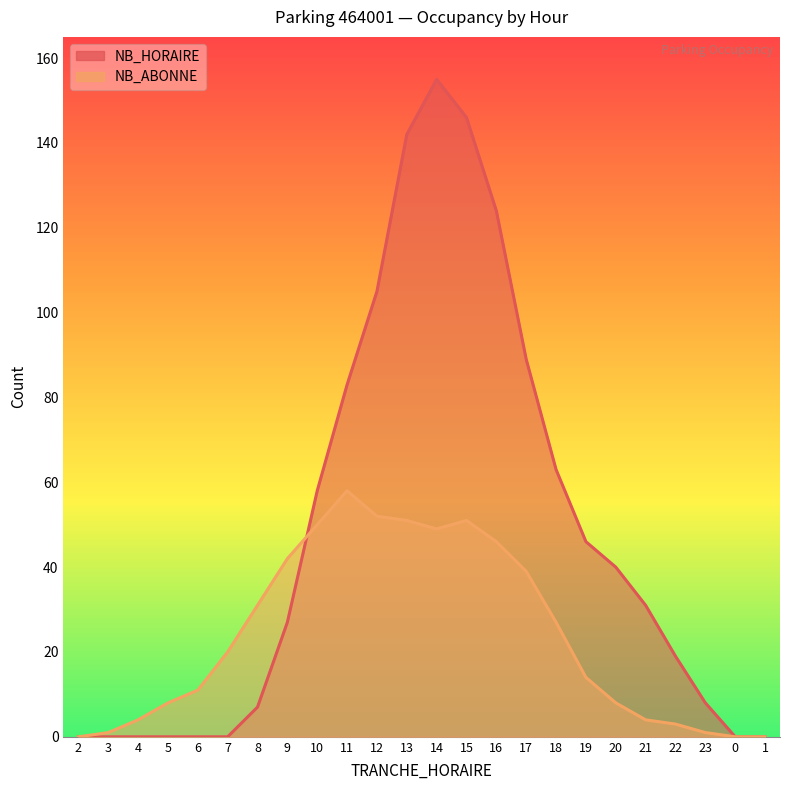

Rank the categories by NB_HORAIRE value from lowest to highest.

2, 3, 4, 5, 6, 7, 0, 1, 8, 23, 22, 9, 21, 20, 19, 10, 18, 11, 17, 12, 16, 13, 15, 14